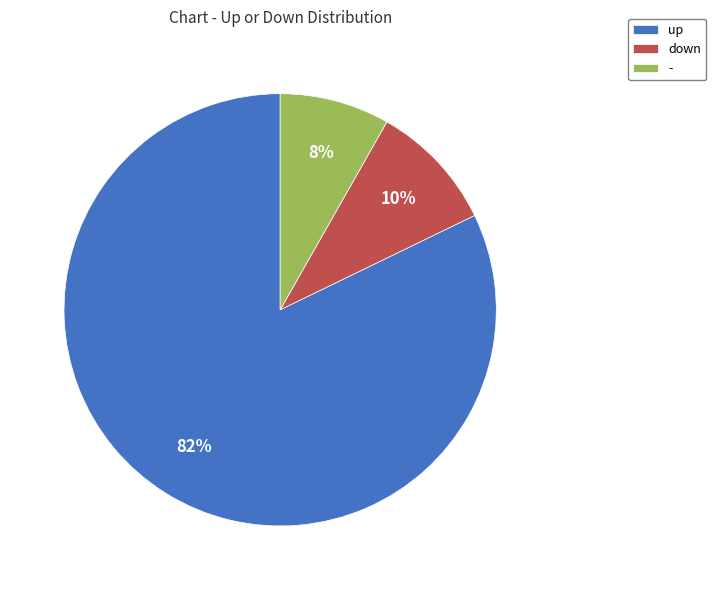

Is it true that up is 90% of the pie?

False